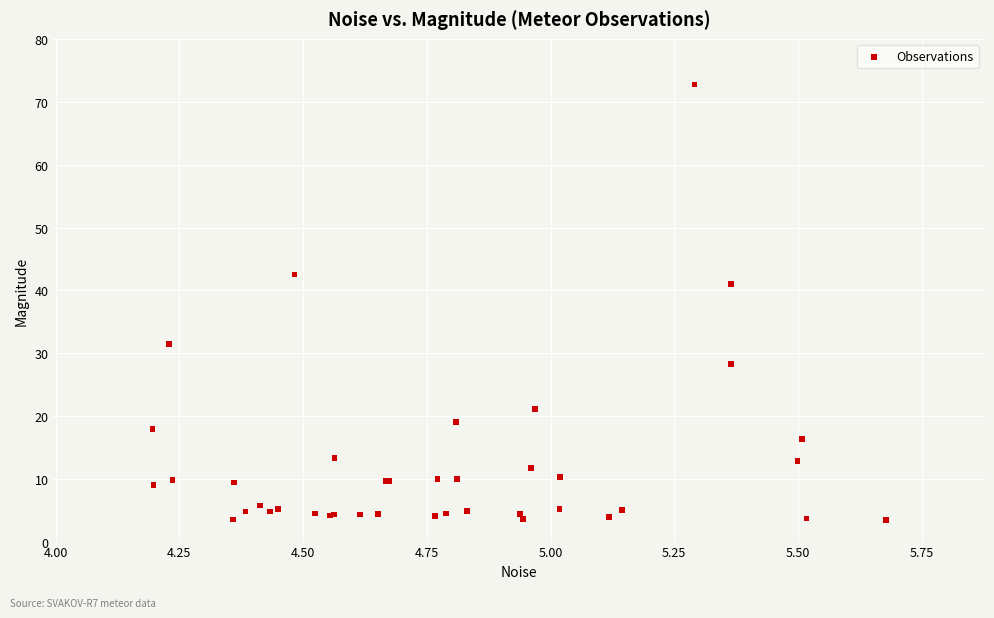

What Y value in the scatter plot is closest to 38?

41.0